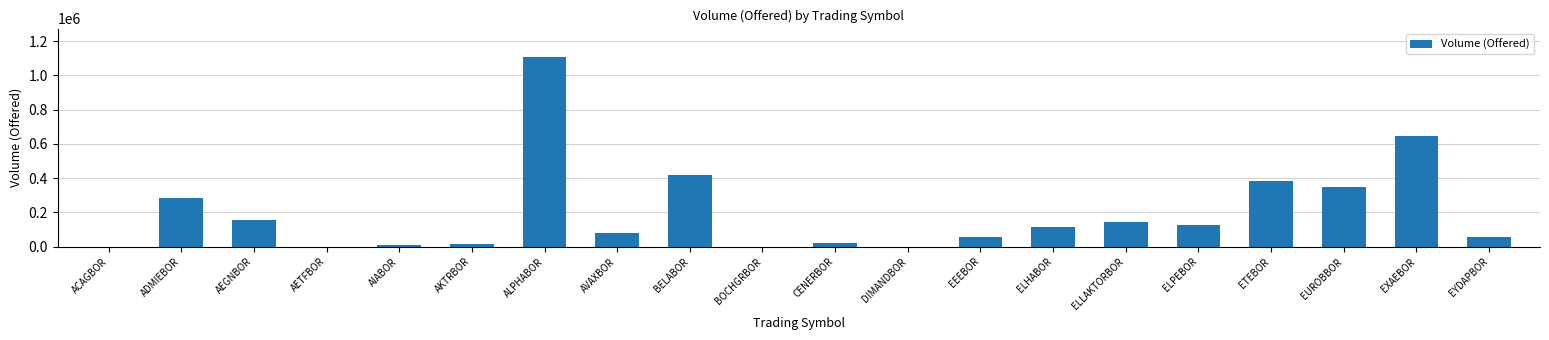

What is the sum of the values at AEGNBOR and DIMANDBOR?

158223